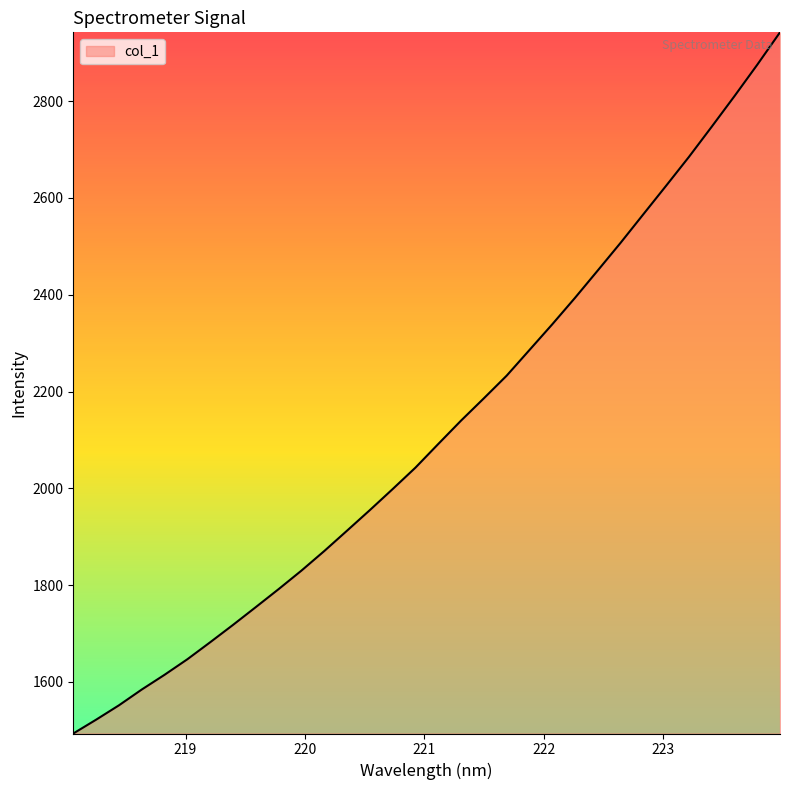

Count the number of values greater than 2091.

16